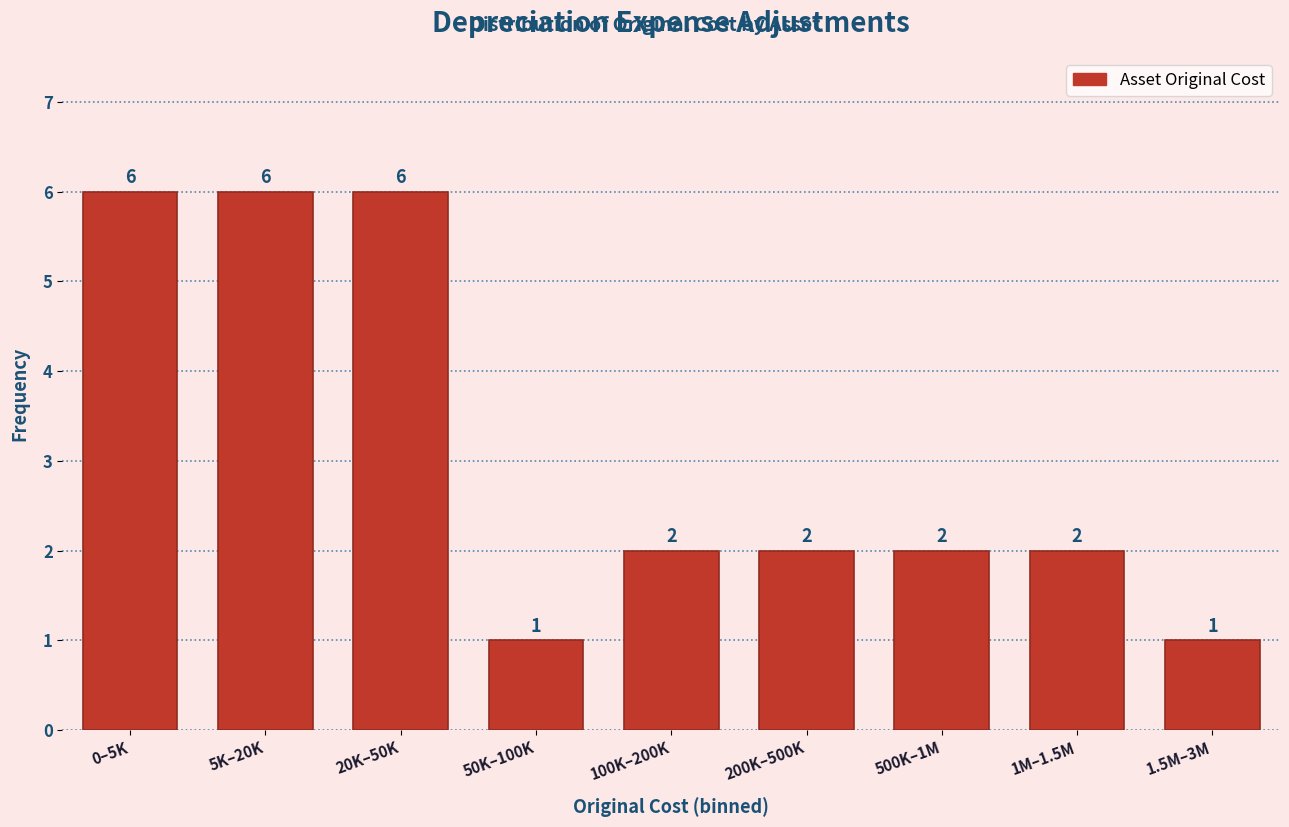

Reading right to left, transcribe all the data shown in this chart.

1	2	2	2	2	1	6	6	6